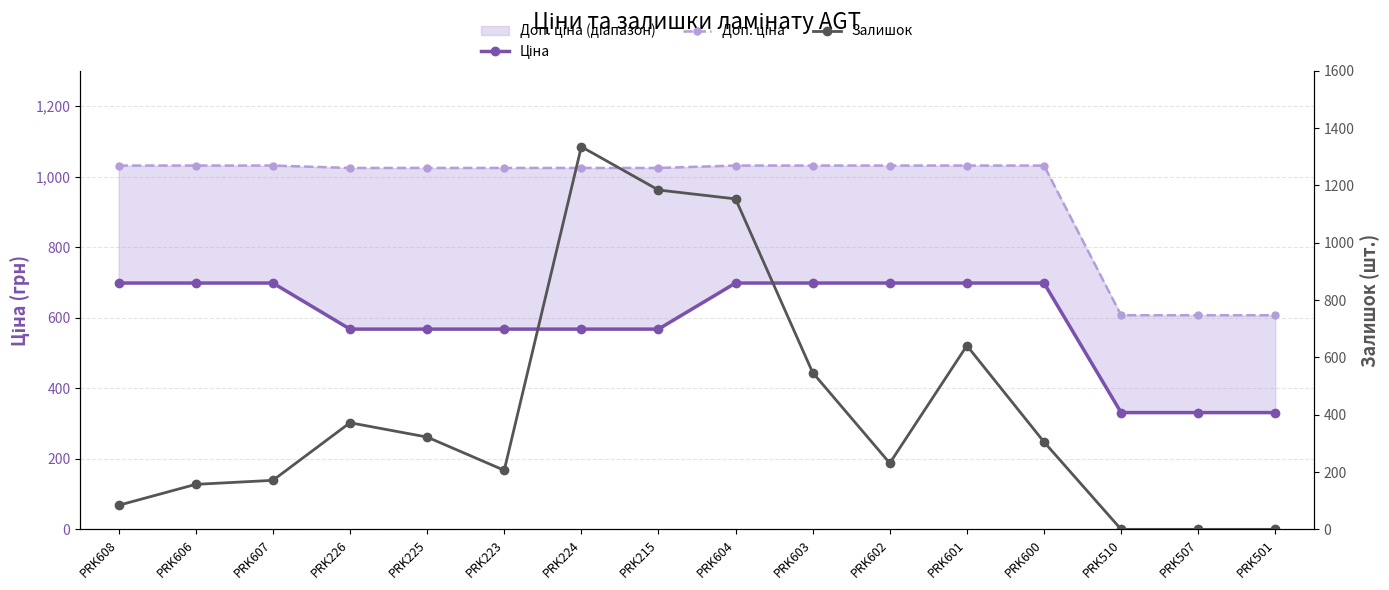

Read the Доп. ціна value at PRK223.

1024.5